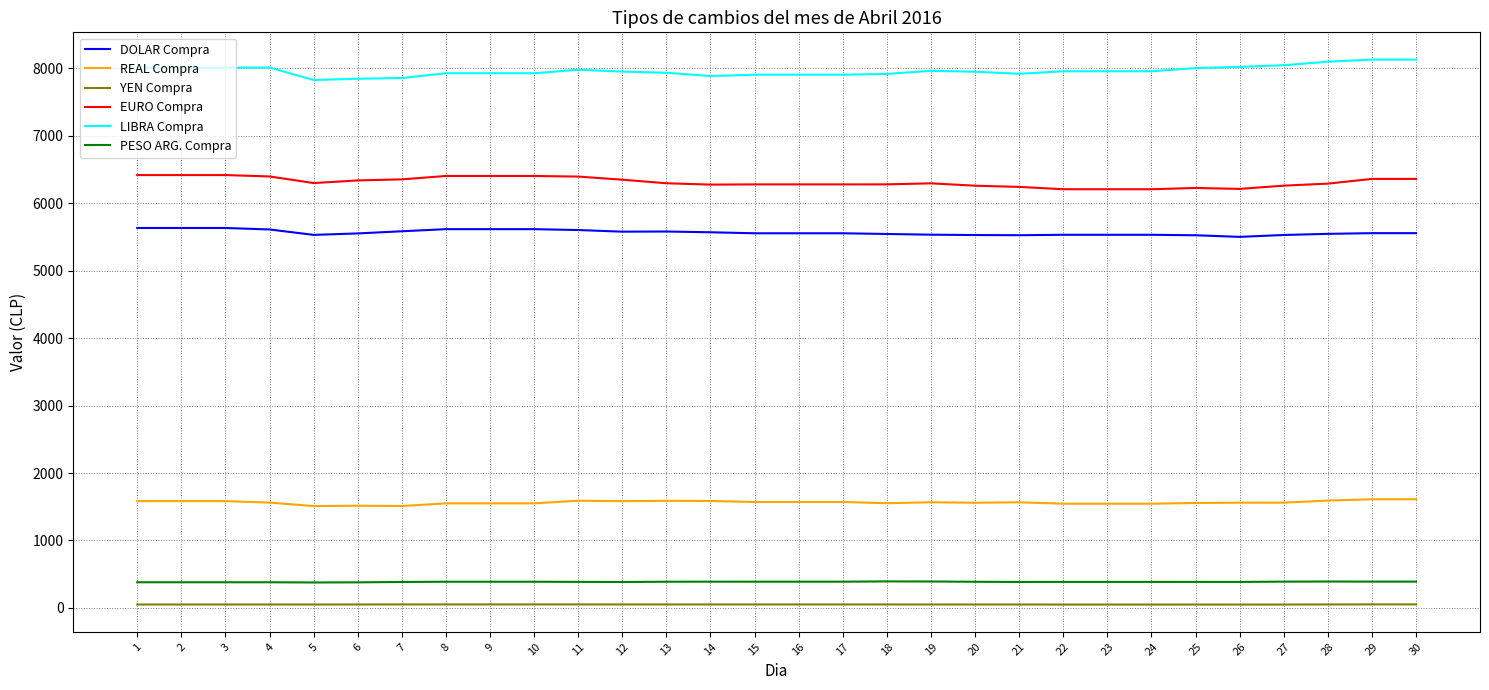

True or false: EURO Compra has a value of 8207.5 at 14.

False